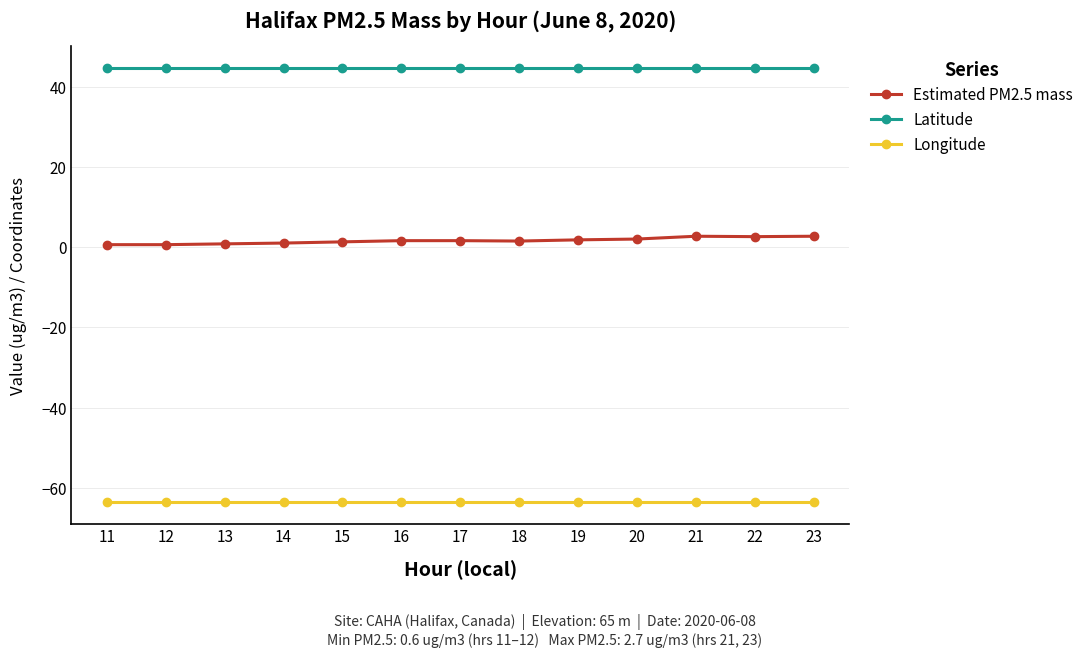

Is the value of Latitude at 16 greater than the value of Longitude at 13?

Yes